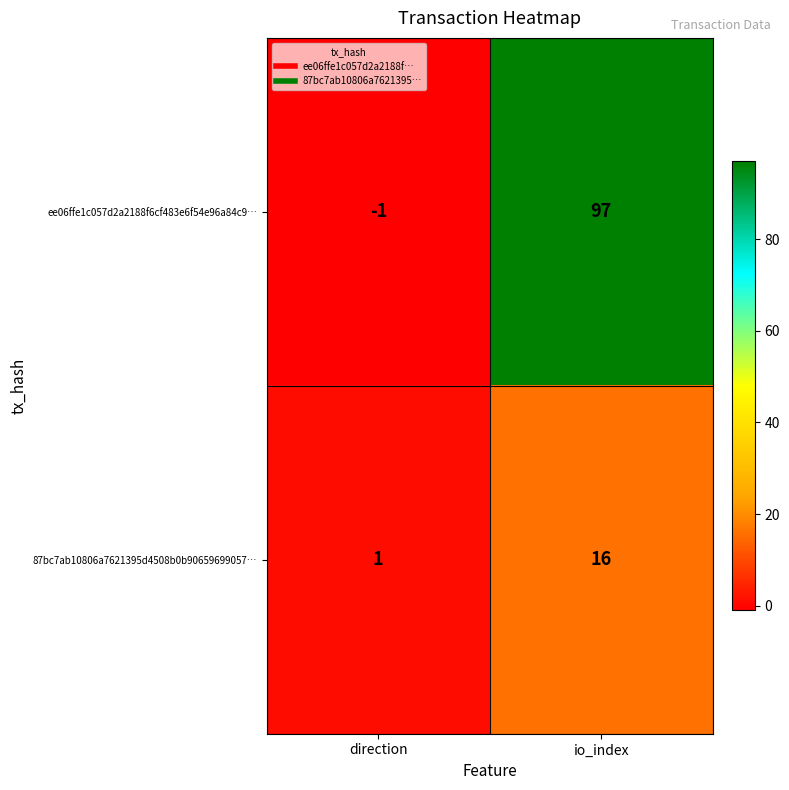

Which category has the highest value in the ee06ffe1c057d2a2188f6cf483e6f54e96a84c9… series?

io_index